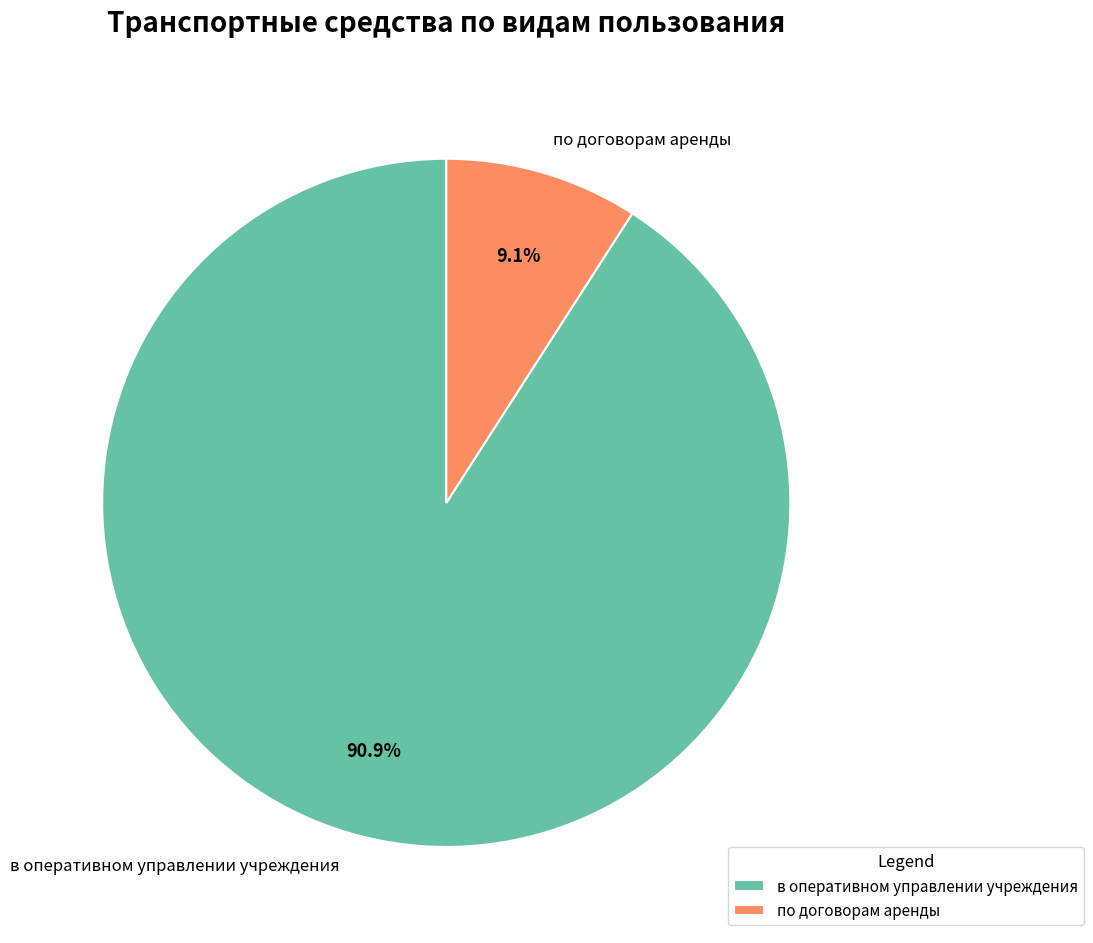

What is the smallest slice in the pie chart?

по договорам аренды